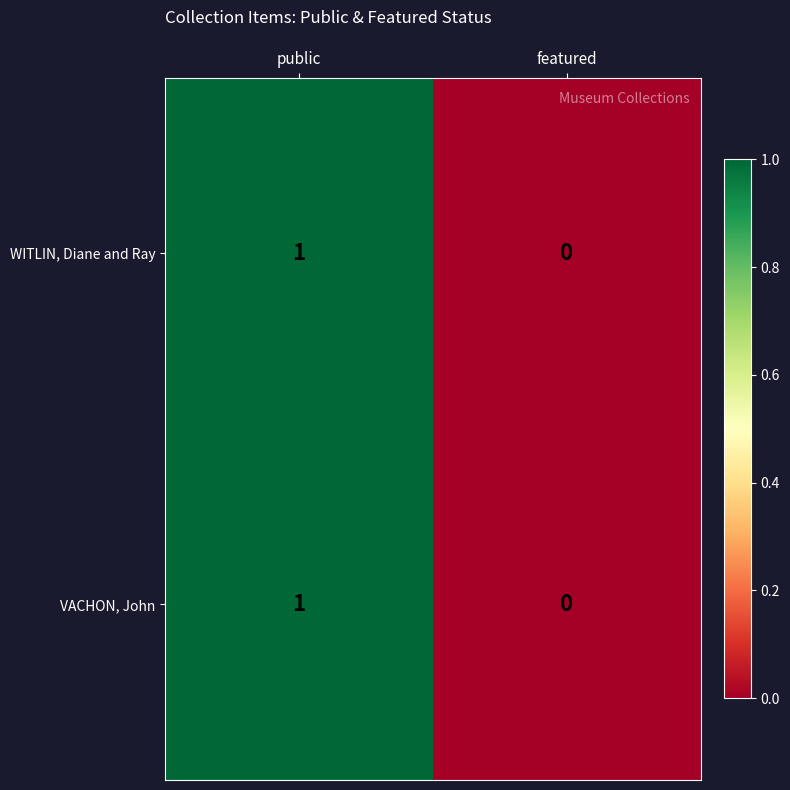

At which label is VACHON, John closest to 0?

featured